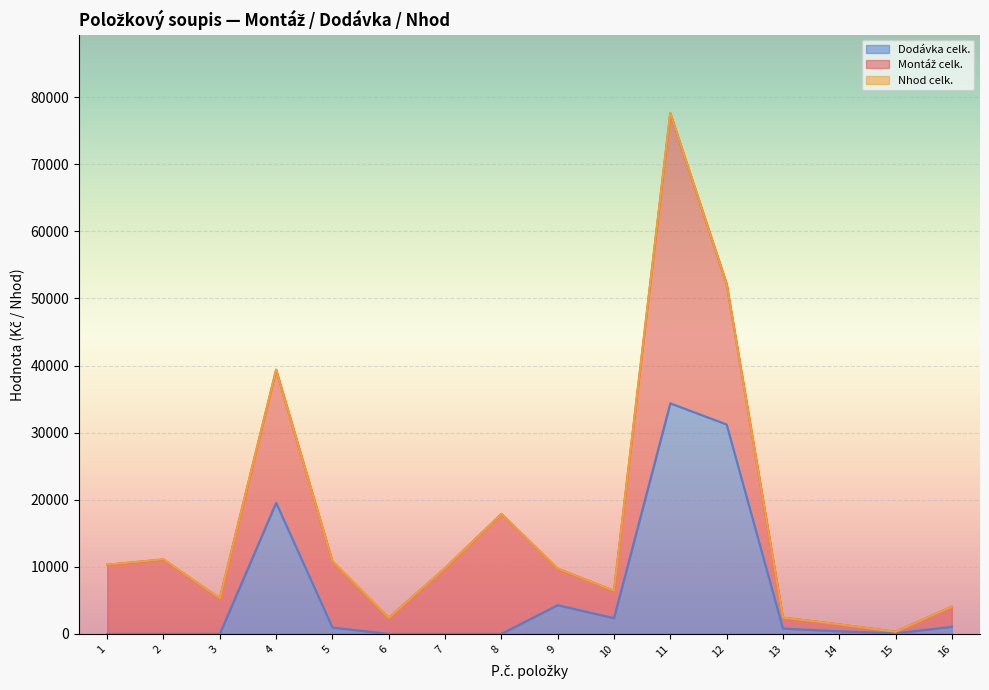

At which category is the sum across all series the highest?

11